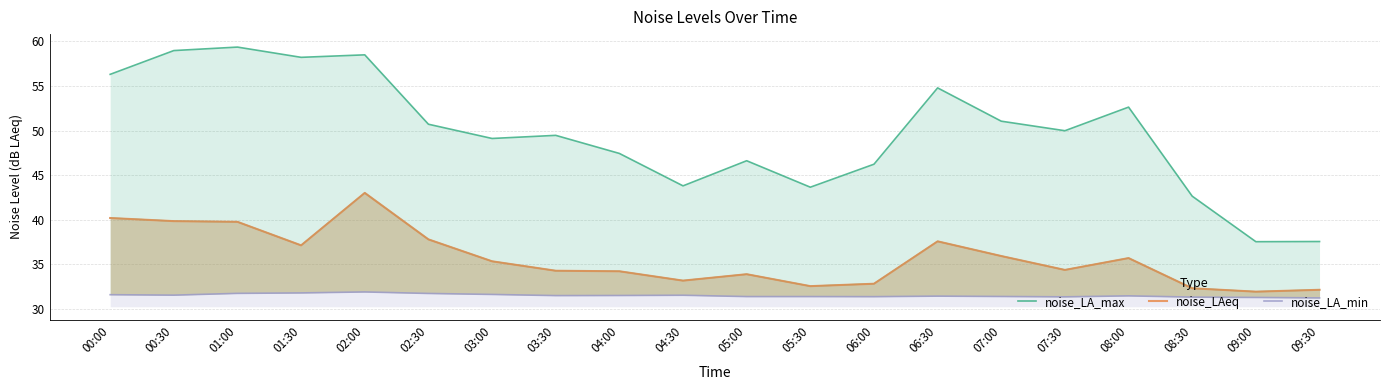

Is it true that noise_LA_max equals 81.6 at 08:00?

False